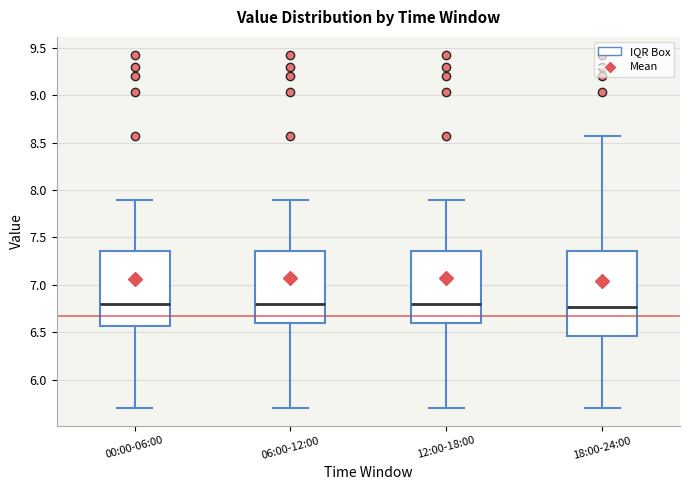

Where does the median line of the box for 06:00-12:00 sit on the y-axis? The values are not printed on the chart, so give them approximately, as read against the axis.

6.80